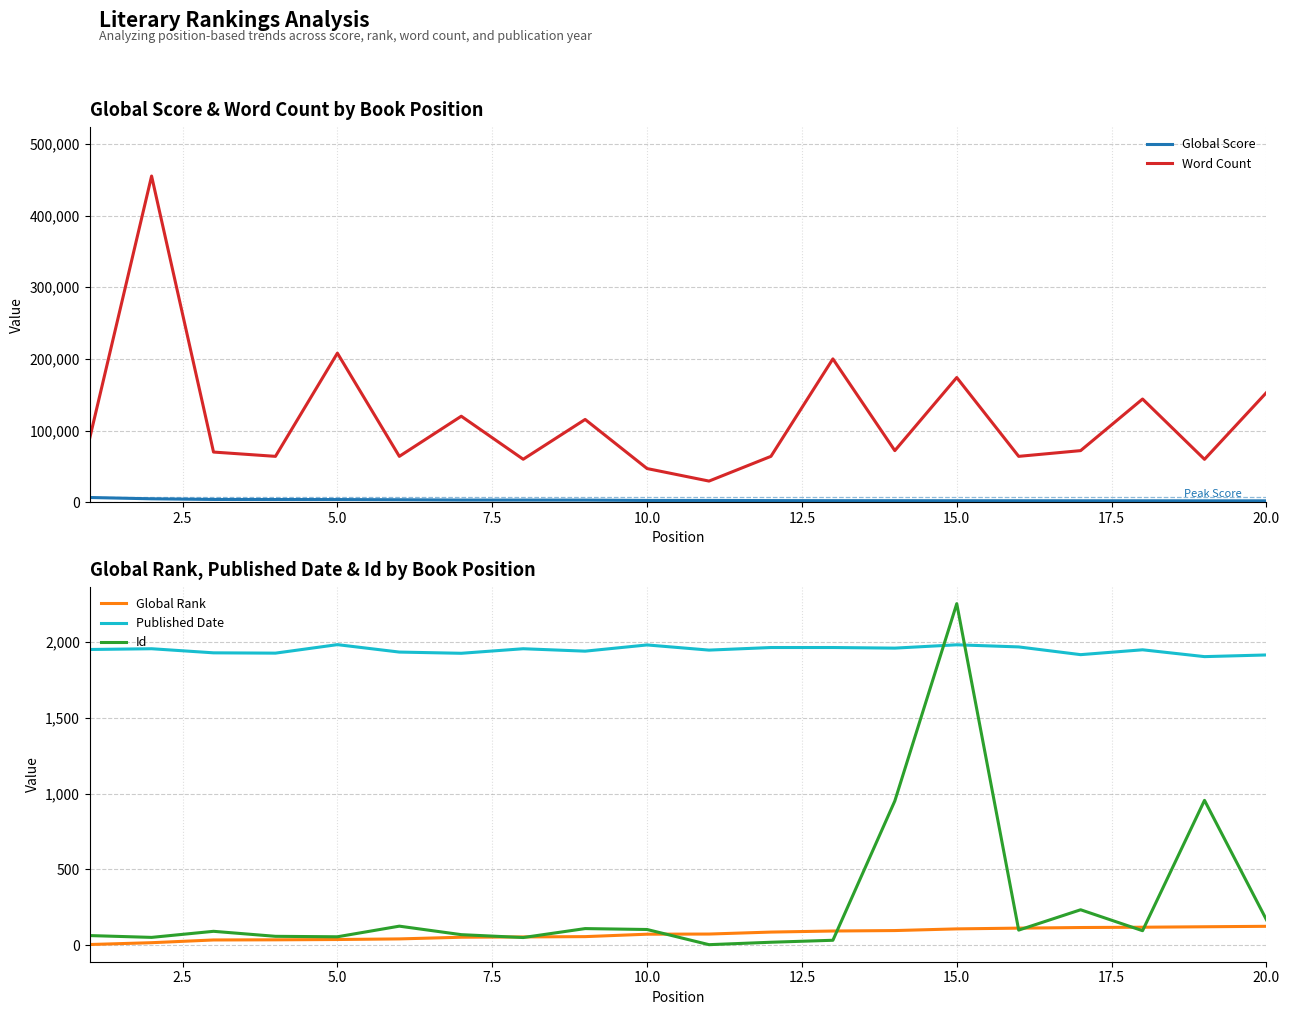

True or false: Published Date and Global Rank cross at least once.

False